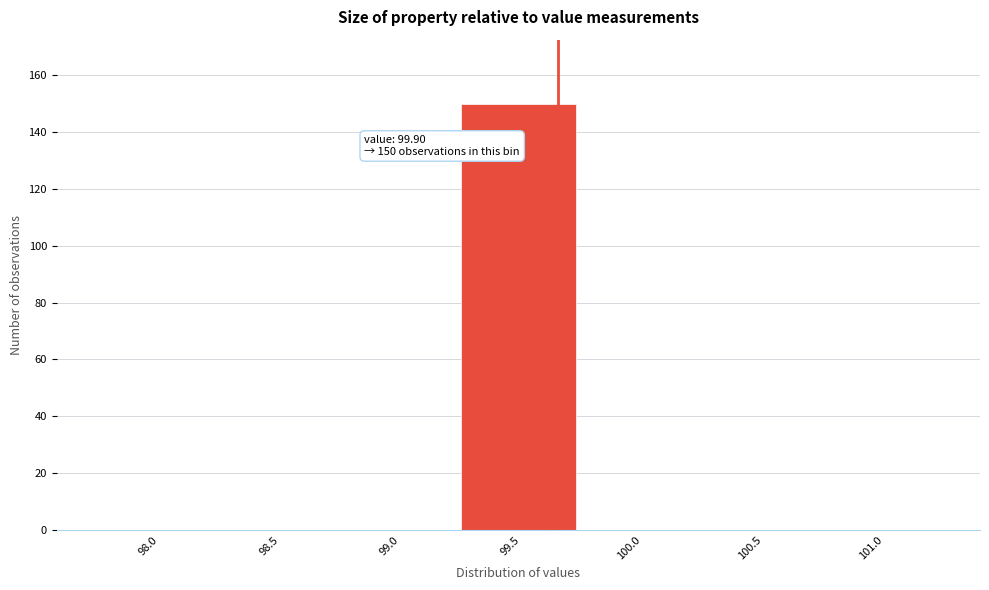

Reading left to right, extract all data points from this chart.

98.0=0	98.5=0	99.0=0	99.5=150	100.0=0	100.5=0	101.0=0